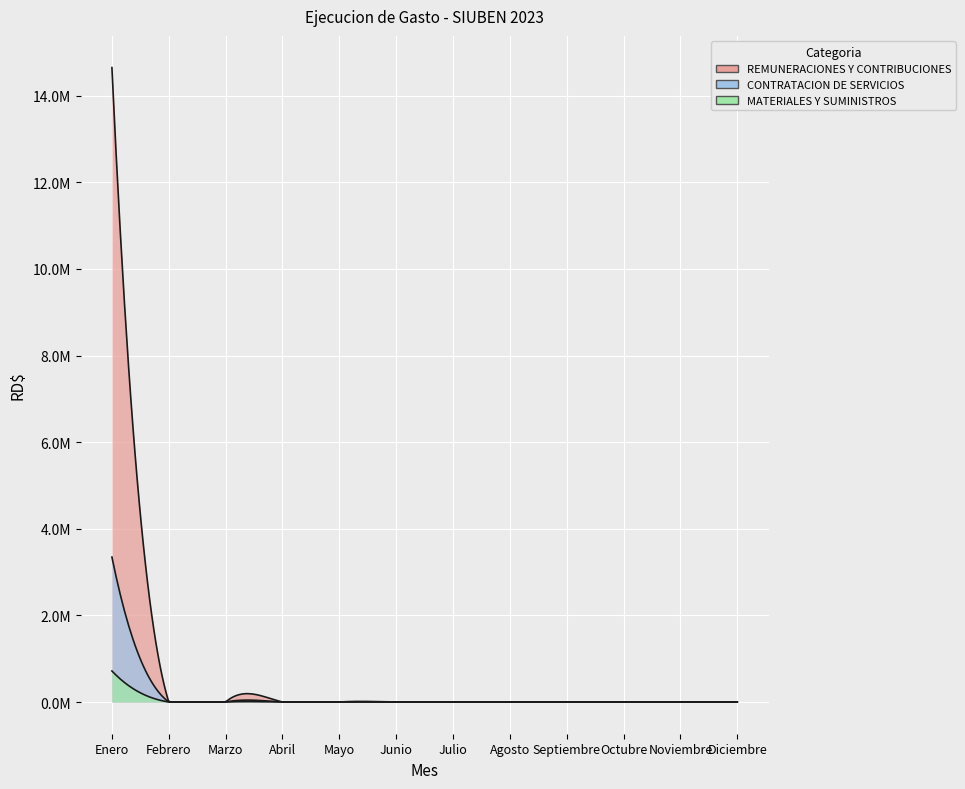

What is the label of the 3rd point from the left?

Marzo